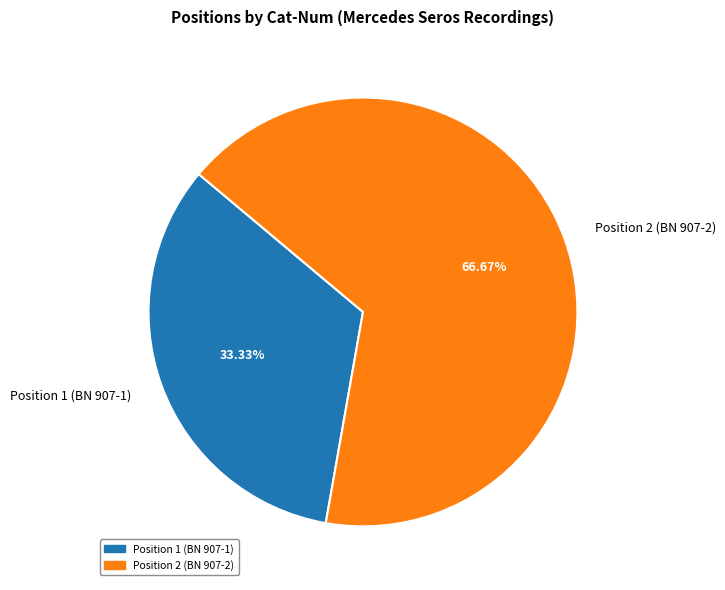

To the nearest percent, what is the difference between the largest and smallest slice percentages?

33%